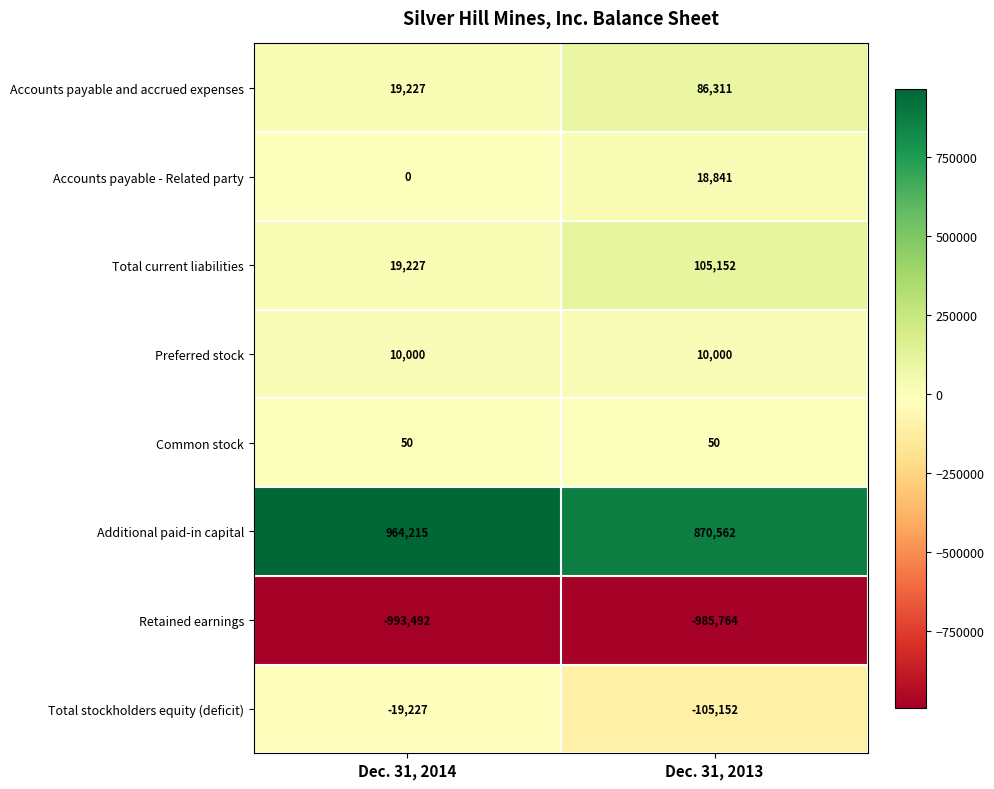

What is the sum of all Total stockholders equity (deficit) values?

-124379